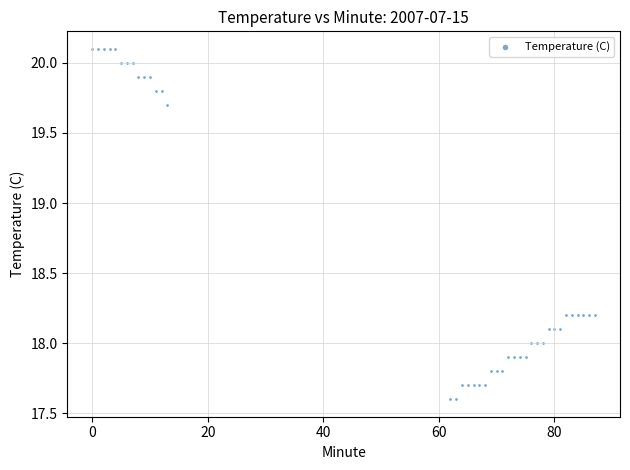

What is the range of X values (max minus min)?

87.0